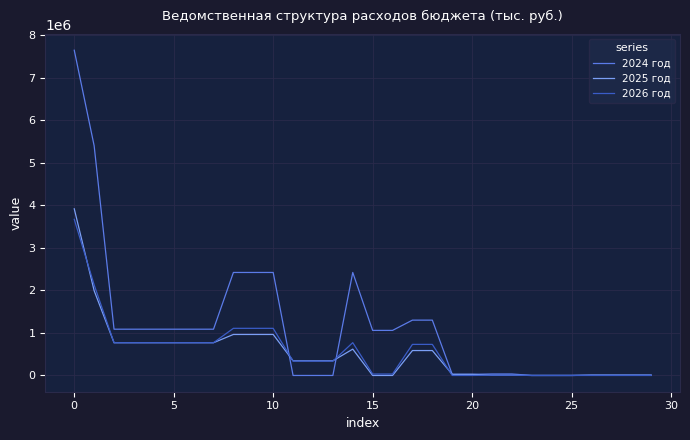

Which series has the widest spread of values?

2024 год